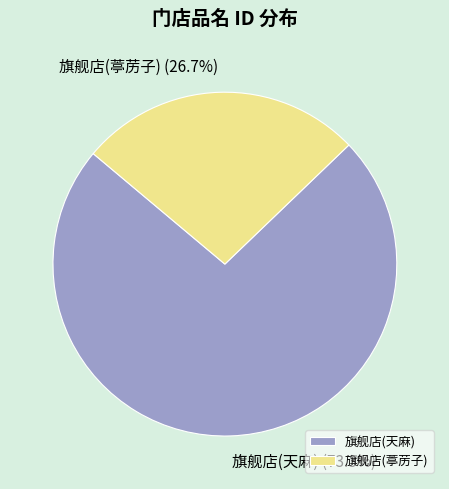

How much of the chart is everything except 旗舰店(葶苈子)?

73.3%